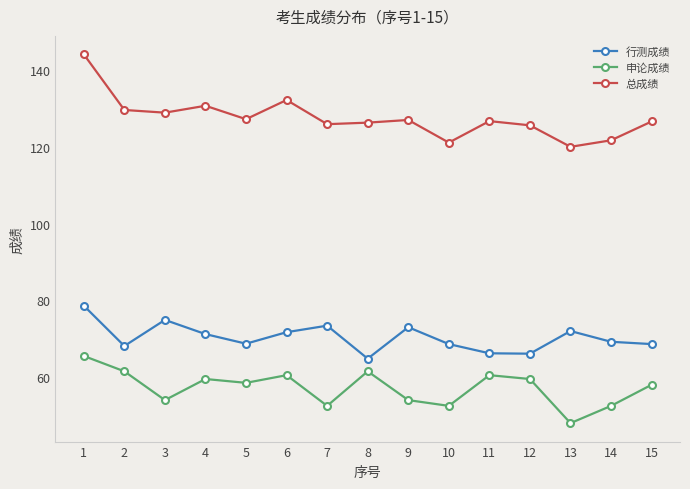

At which label does 行测成绩 reach its minimum?

8